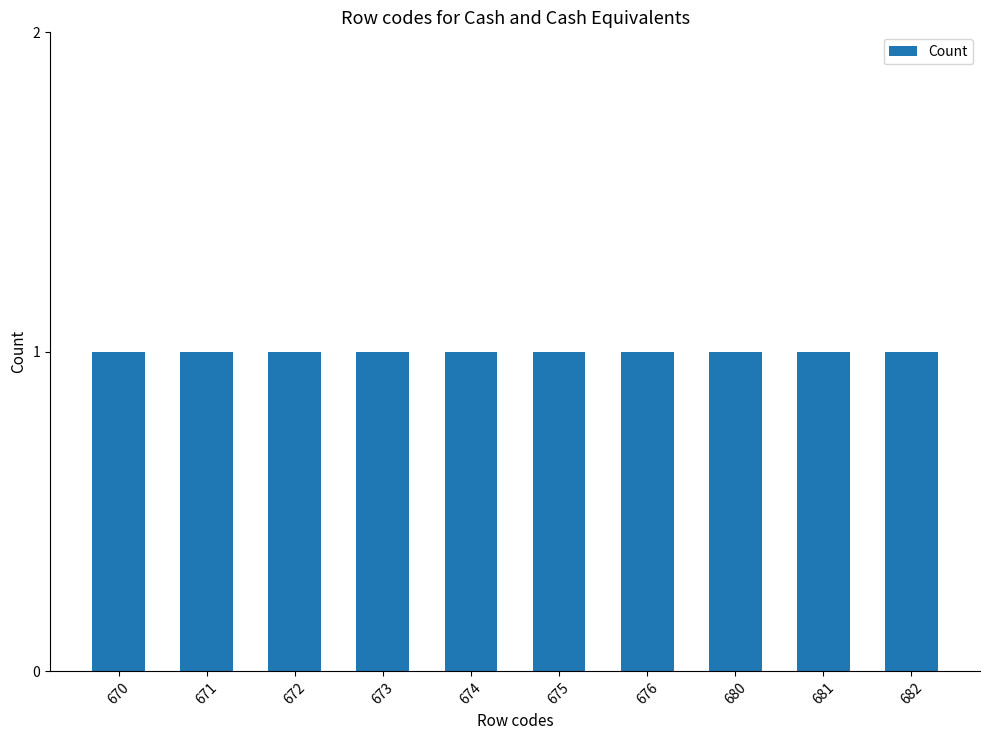

Are the bars horizontal?

No